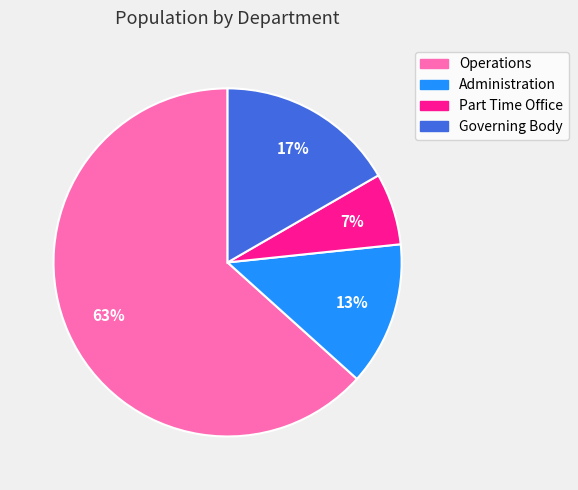

Is the sum of Governing Body and Part Time Office greater than half?

No